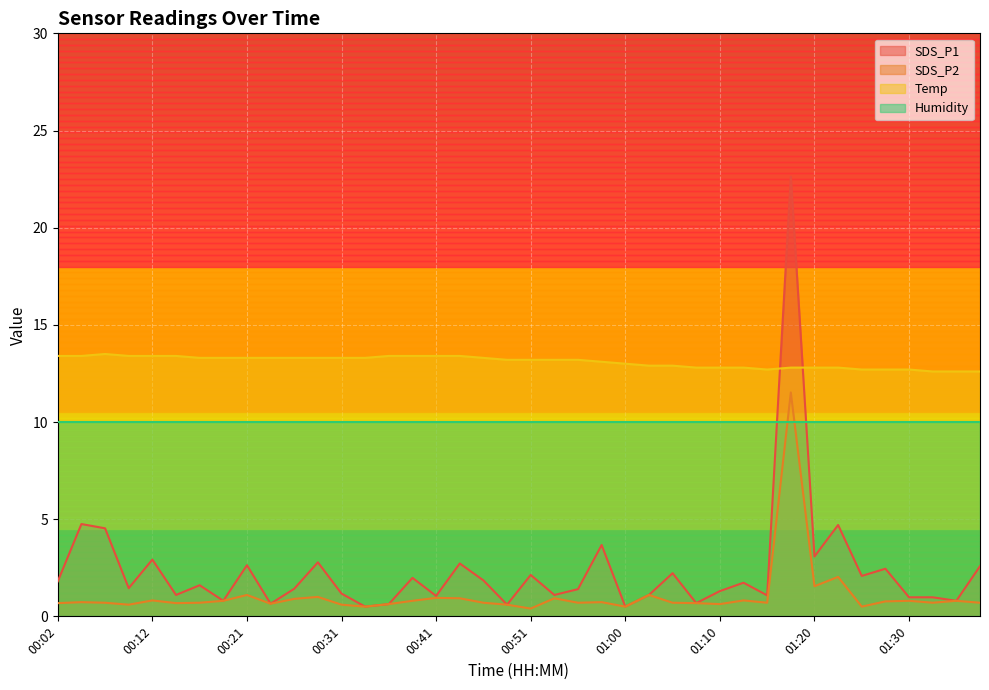

Is it true that Temp equals 12.8 at 01:23?

True